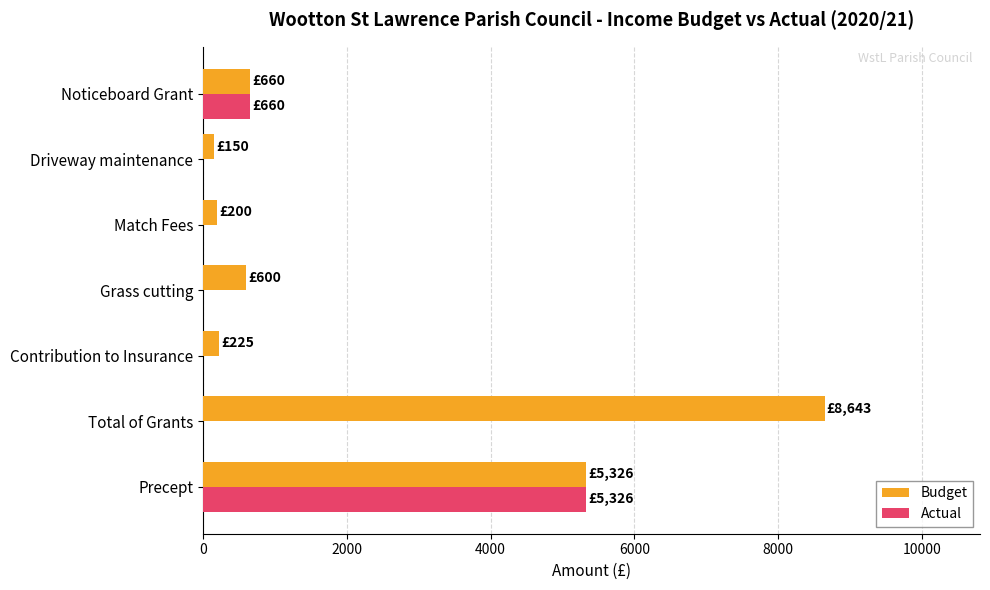

What is the maximum value shown in the chart?

8643